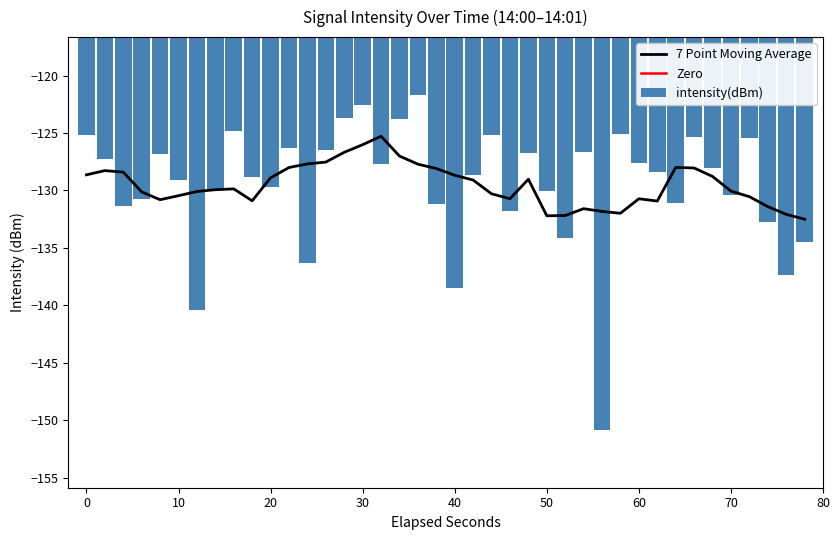

How many bars are there in total?

40